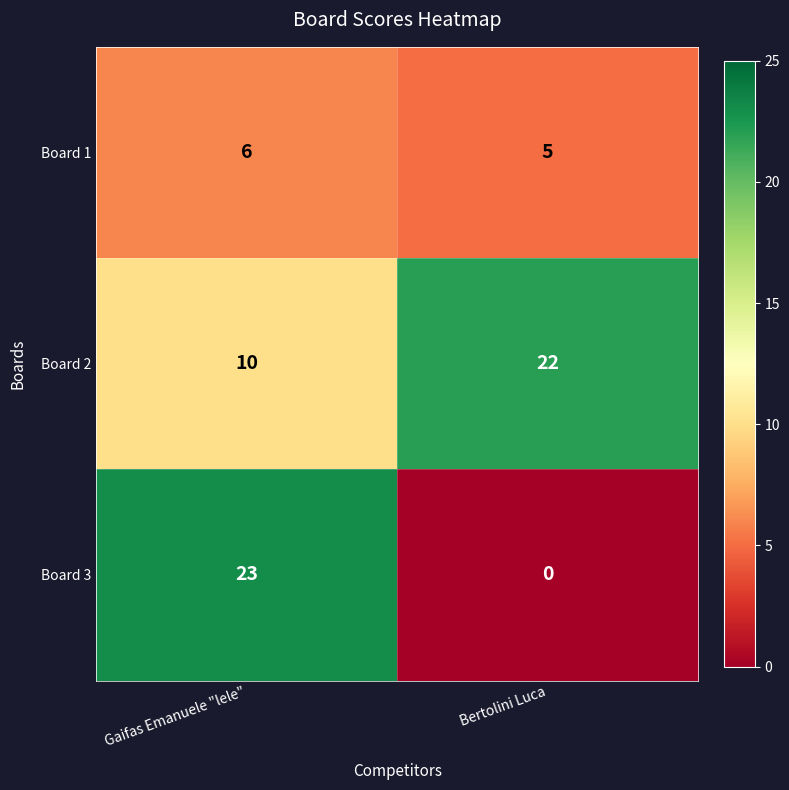

Count the number of categories in the chart.

2